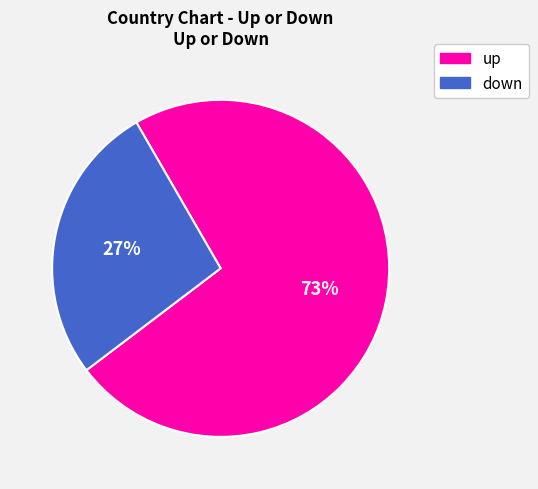

What percentage is the up slice, to the nearest percent?

73%